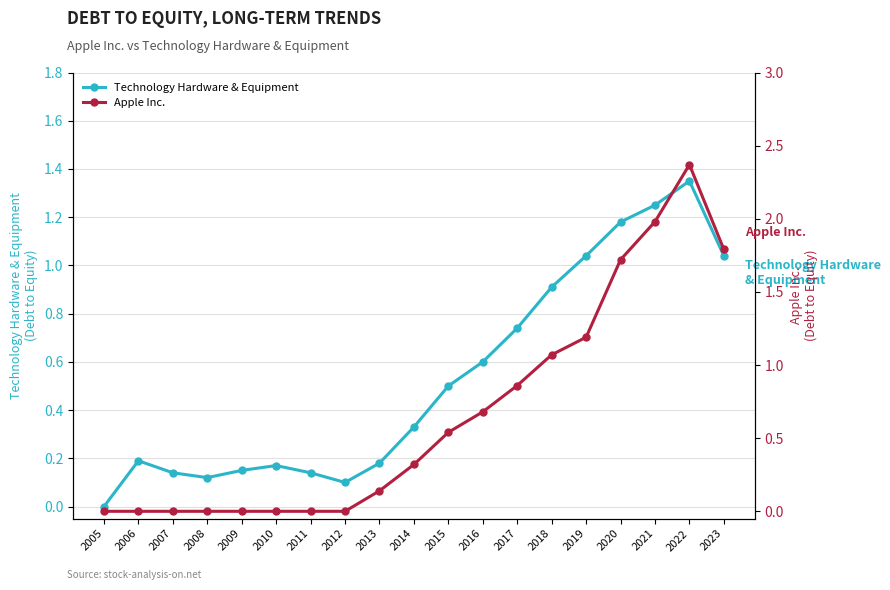

Between 2007 and 2018, which is larger?

2018